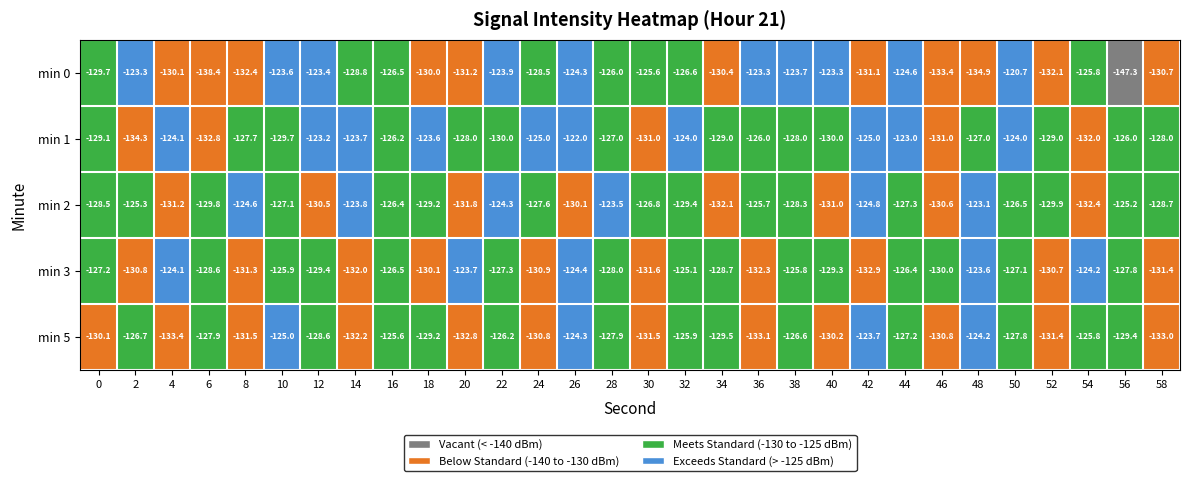

The value of min 5 at 38 is -170.3. True or false?

False